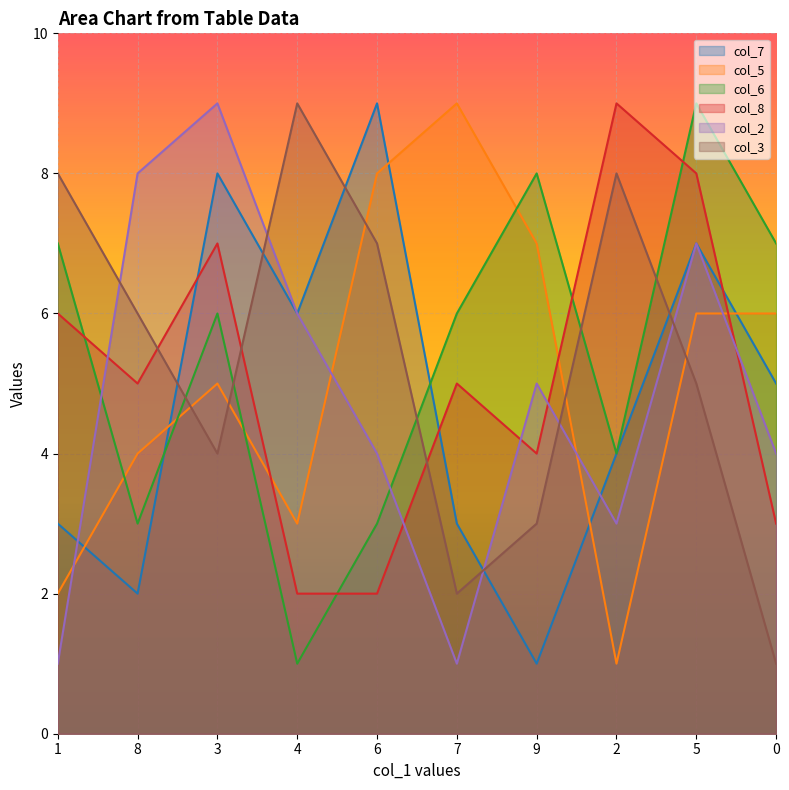

How many lines are shown in the chart?

6